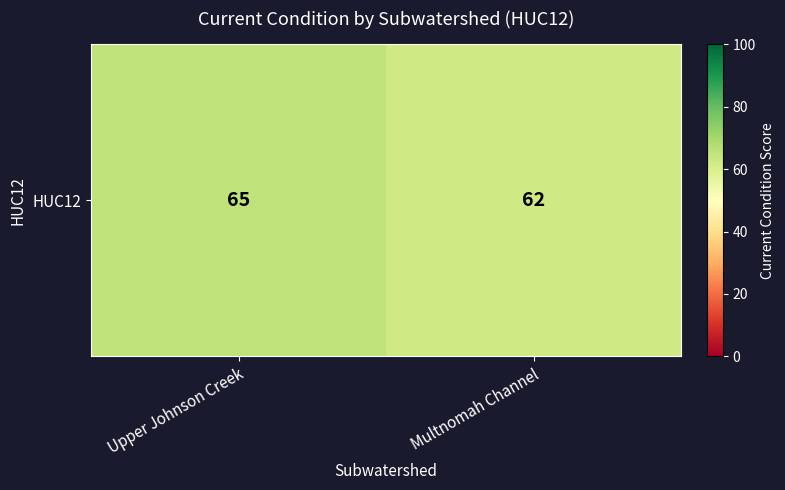

Approximately how many times larger is the value at Upper Johnson Creek compared to Multnomah Channel?

1.0